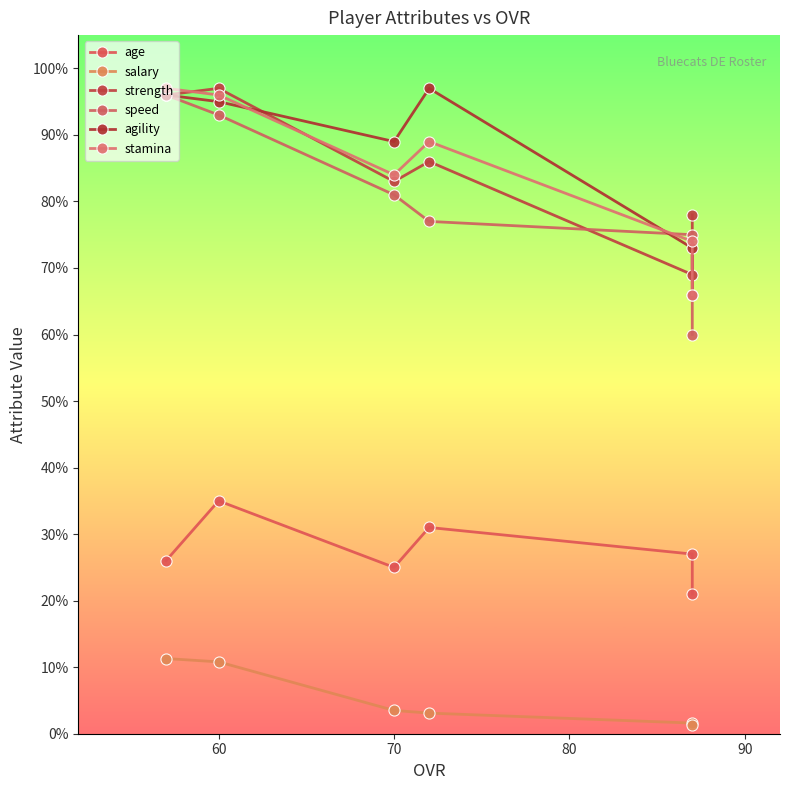

True or false: agility and salary cross at least once.

False